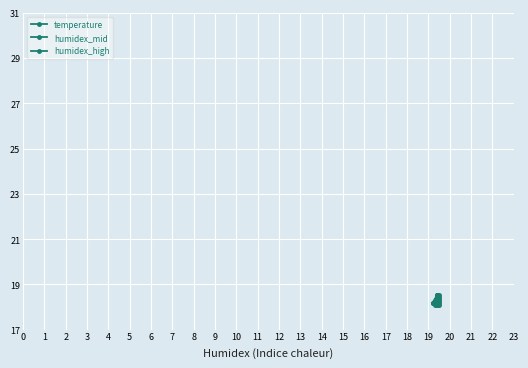

What is the minimum value for humidex_high?

18.2